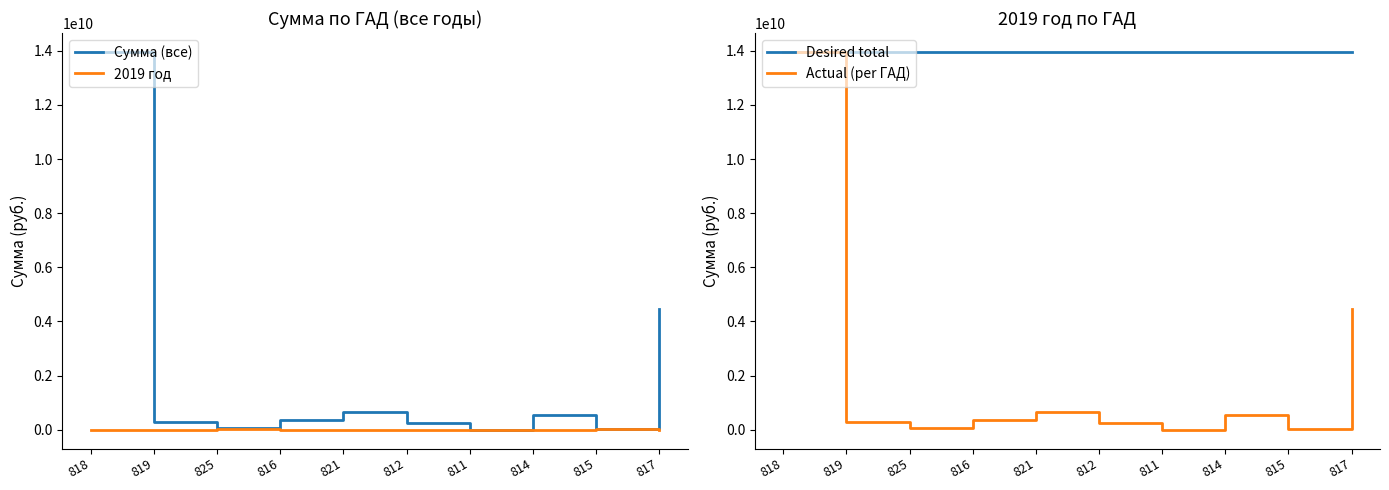

True or false: Сумма (все) and 2019 год cross at least once.

False